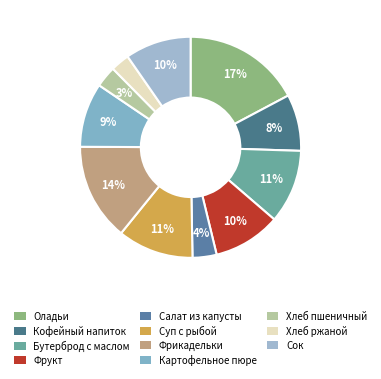

How many segments does this pie chart have?

11